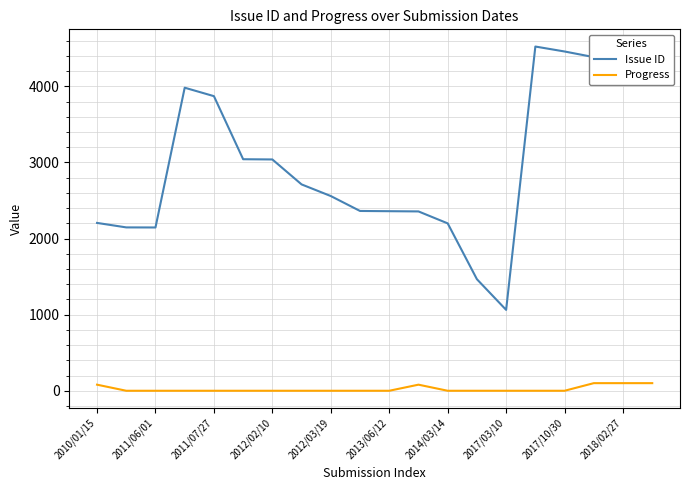

What is the average value of the Issue ID series?

2971